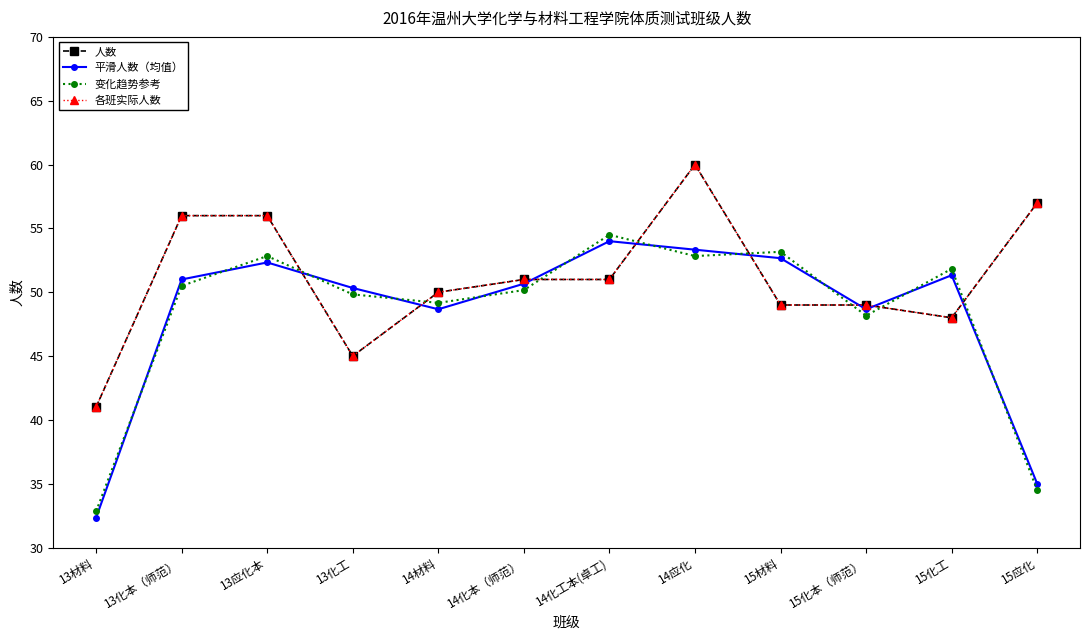

Is this an area chart (filled region under the line)?

No